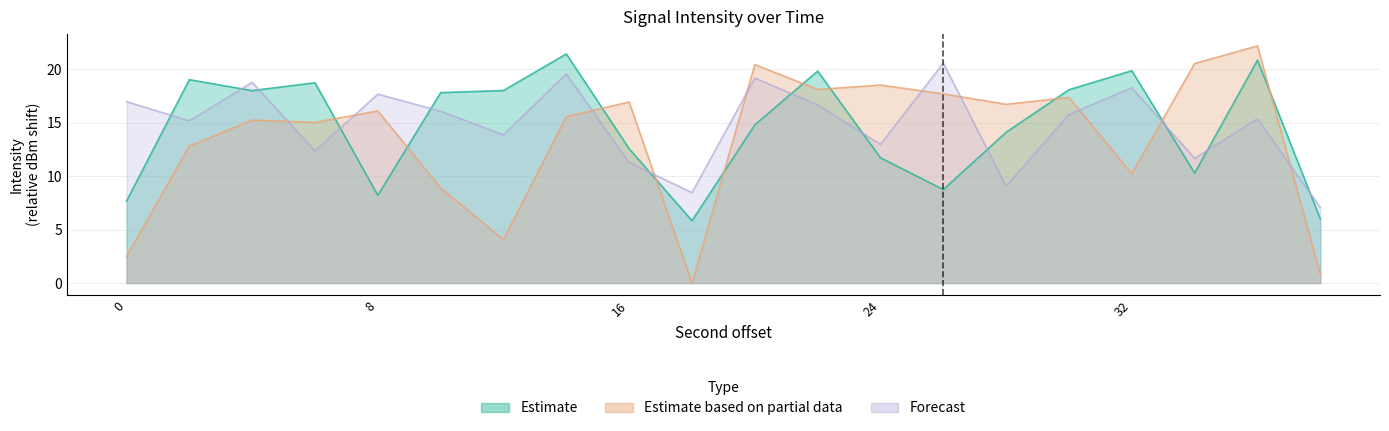

Reading left to right, transcribe all the data shown in this chart.

Estimate: 0=7.6	2=19.0	4=18.0	6=18.7	8=8.2	10=17.8	12=18.0	14=21.4	16=12.5	18=5.8	20=14.8	22=19.8	24=11.7	26=8.7	28=14.1	30=18.1	32=19.8	34=10.3	36=20.8	38=6.0
Estimate based on partial data: 0=2.5	2=12.8	4=15.2	6=15.0	8=16.1	10=8.9	12=4.1	14=15.6	16=16.9	18=0.0	20=20.4	22=18.1	24=18.5	26=17.7	28=16.7	30=17.3	32=10.2	34=20.5	36=22.2	38=0.8
Forecast: 0=17.0	2=15.2	4=18.8	6=12.4	8=17.7	10=16.1	12=13.9	14=19.6	16=11.3	18=8.5	20=19.2	22=16.7	24=13.0	26=20.6	28=9.1	30=15.8	32=18.3	34=11.7	36=15.4	38=7.1